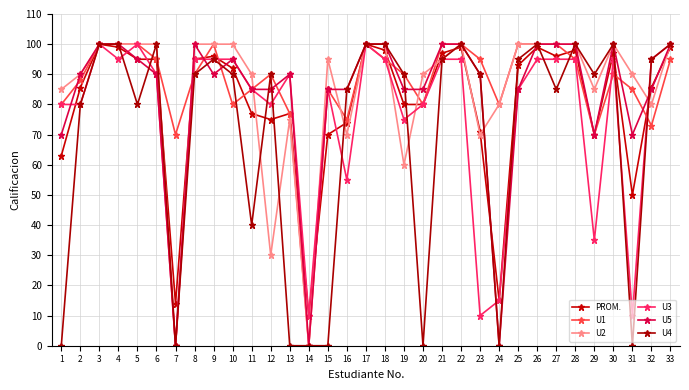

Reading left to right, what are all the values shown in this chart?

PROM.: 1=63.0	2=85.6	3=100.0	4=99.0	5=95.0	6=95.0	7=14.0	8=95.0	9=96.0	10=92.0	11=77.0	12=75.0	13=77.0	14=10.0	15=70.0	16=74.0	17=100.0	18=98.0	19=80.0	20=80.0	21=97.0	22=99.0	23=71.0	24=15.0	25=93.0	26=99.0	27=96.0	28=98.0	29=70.0	30=97.0	31=50.0	32=85.6	33=99.0
U1: 1=80.0	2=88.0	3=100.0	4=100.0	5=100.0	6=95.0	7=70.0	8=90.0	9=100.0	10=80.0	11=85.0	12=90.0	13=77.0	14=0.0	15=85.0	16=75.0	17=100.0	18=95.0	19=90.0	20=80.0	21=100.0	22=100.0	23=95.0	24=80.0	25=100.0	26=100.0	27=100.0	28=95.0	29=70.0	30=90.0	31=85.0	32=73.0	33=95.0
U2: 1=85.0	2=90.0	3=100.0	4=100.0	5=100.0	6=100.0	7=0.0	8=100.0	9=100.0	10=100.0	11=90.0	12=30.0	13=75.0	14=0.0	15=95.0	16=70.0	17=100.0	18=100.0	19=60.0	20=90.0	21=95.0	22=100.0	23=70.0	24=80.0	25=100.0	26=100.0	27=100.0	28=100.0	29=85.0	30=100.0	31=90.0	32=80.0	33=100.0
U3: 1=80.0	2=80.0	3=100.0	4=95.0	5=100.0	6=90.0	7=0.0	8=95.0	9=95.0	10=95.0	11=85.0	12=80.0	13=90.0	14=10.0	15=85.0	16=55.0	17=100.0	18=95.0	19=75.0	20=80.0	21=95.0	22=95.0	23=10.0	24=15.0	25=85.0	26=95.0	27=95.0	28=95.0	29=35.0	30=95.0	31=10.0	32=95.0	33=100.0
U5: 1=70.0	2=90.0	3=100.0	4=100.0	5=95.0	6=90.0	7=0.0	8=100.0	9=90.0	10=95.0	11=85.0	12=85.0	13=90.0	14=0.0	15=85.0	16=85.0	17=100.0	18=100.0	19=85.0	20=85.0	21=100.0	22=100.0	23=90.0	24=0.0	25=85.0	26=100.0	27=100.0	28=100.0	29=70.0	30=100.0	31=70.0	32=85.0	33=100.0
U4: 1=0.0	2=80.0	3=100.0	4=100.0	5=80.0	6=100.0	7=0.0	8=90.0	9=95.0	10=90.0	11=40.0	12=90.0	13=0.0	14=0.0	15=0.0	16=85.0	17=100.0	18=100.0	19=90.0	20=0.0	21=95.0	22=100.0	23=90.0	24=0.0	25=95.0	26=100.0	27=85.0	28=100.0	29=90.0	30=100.0	31=0.0	32=95.0	33=100.0